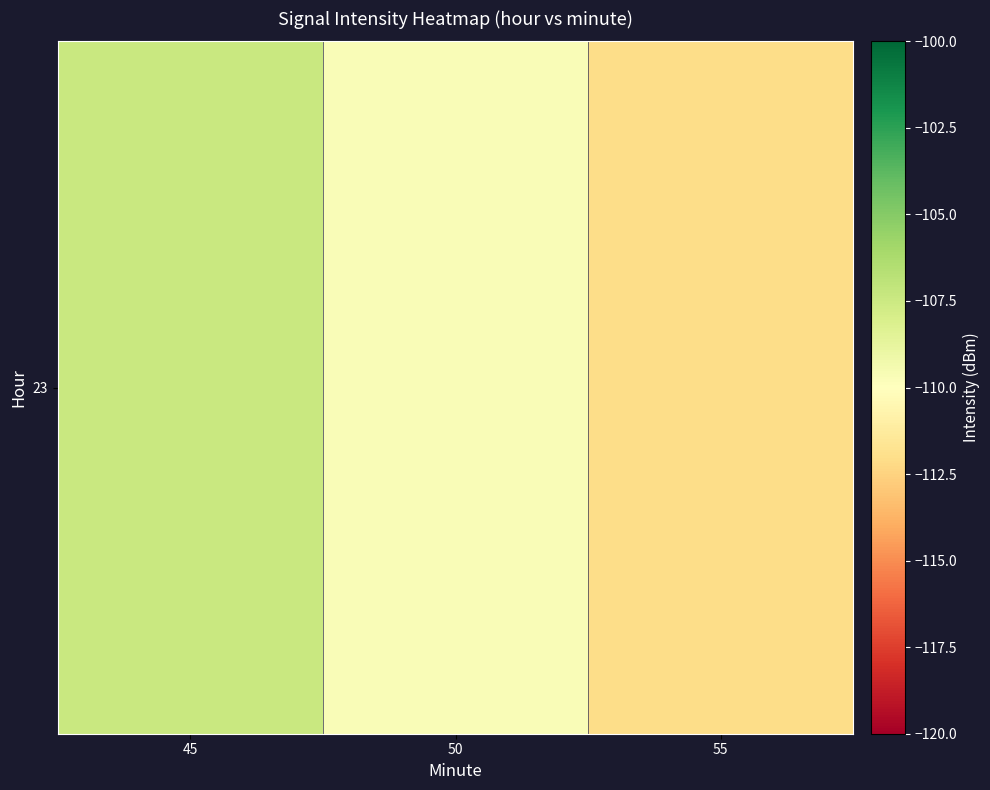

List the labels in order of value, largest first.

45, 50, 55